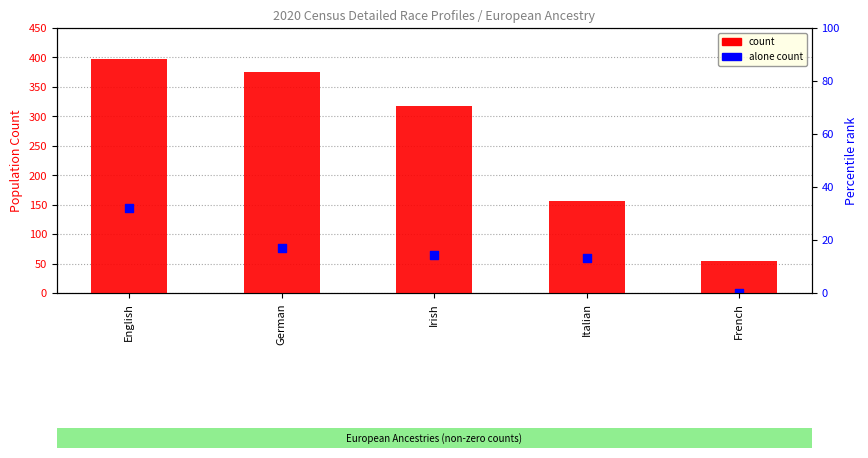

Which series reaches the maximum Y coordinate?

count